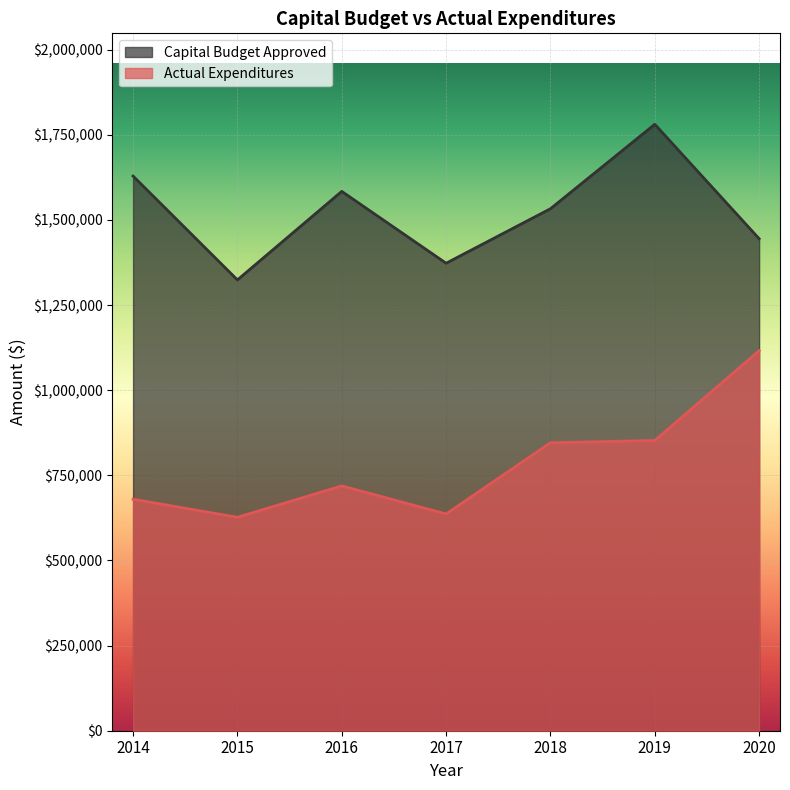

The Capital Budget Approved series shows 1876118.9 at 2015. True or false?

False